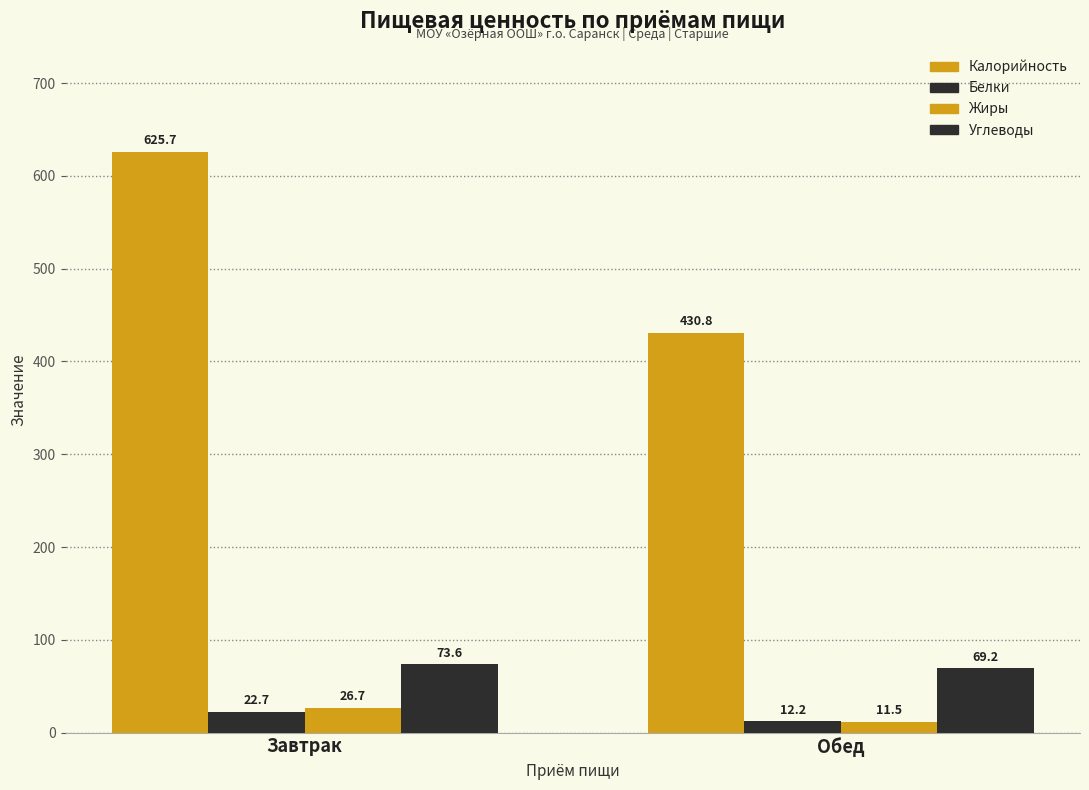

Are the bars horizontal?

No